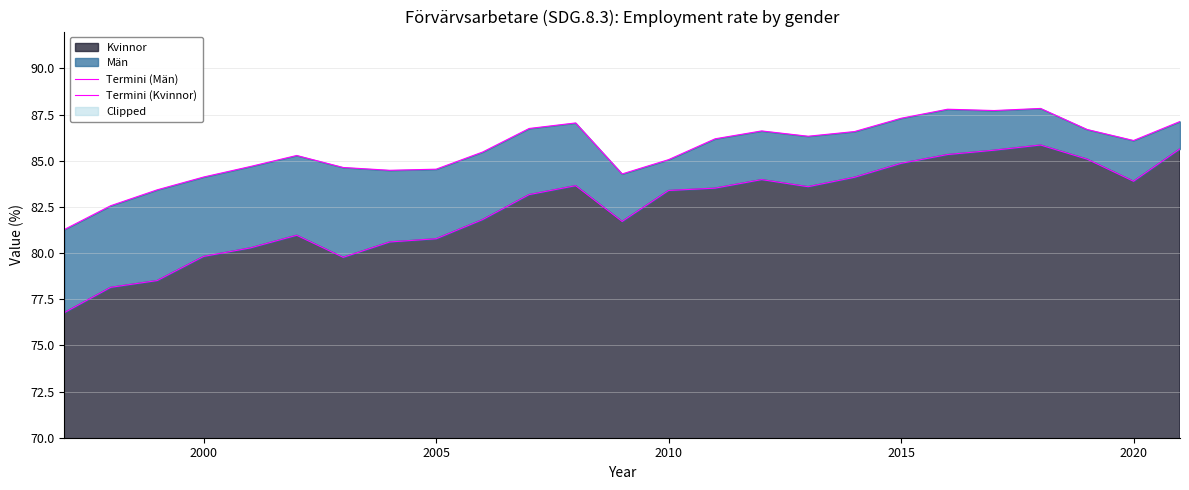

What is the lowest value of the Kvinnor series?

76.8